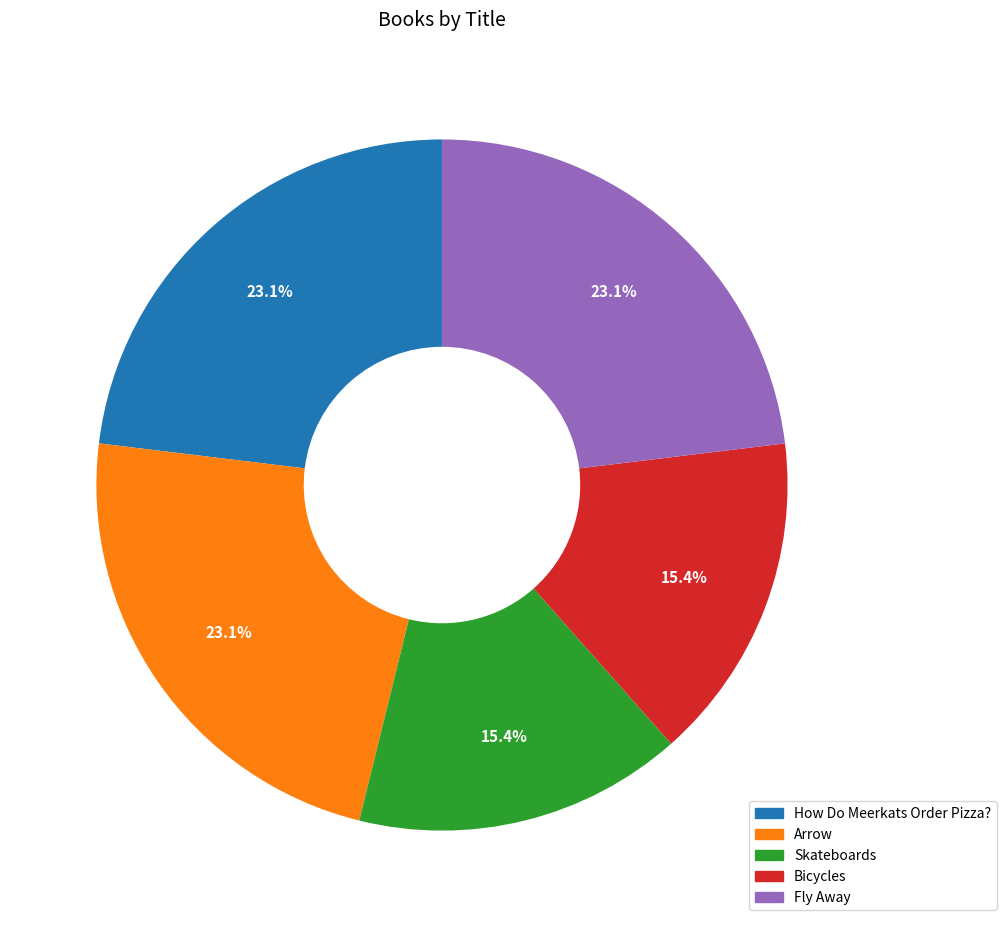

Count the number of slices in the pie.

5